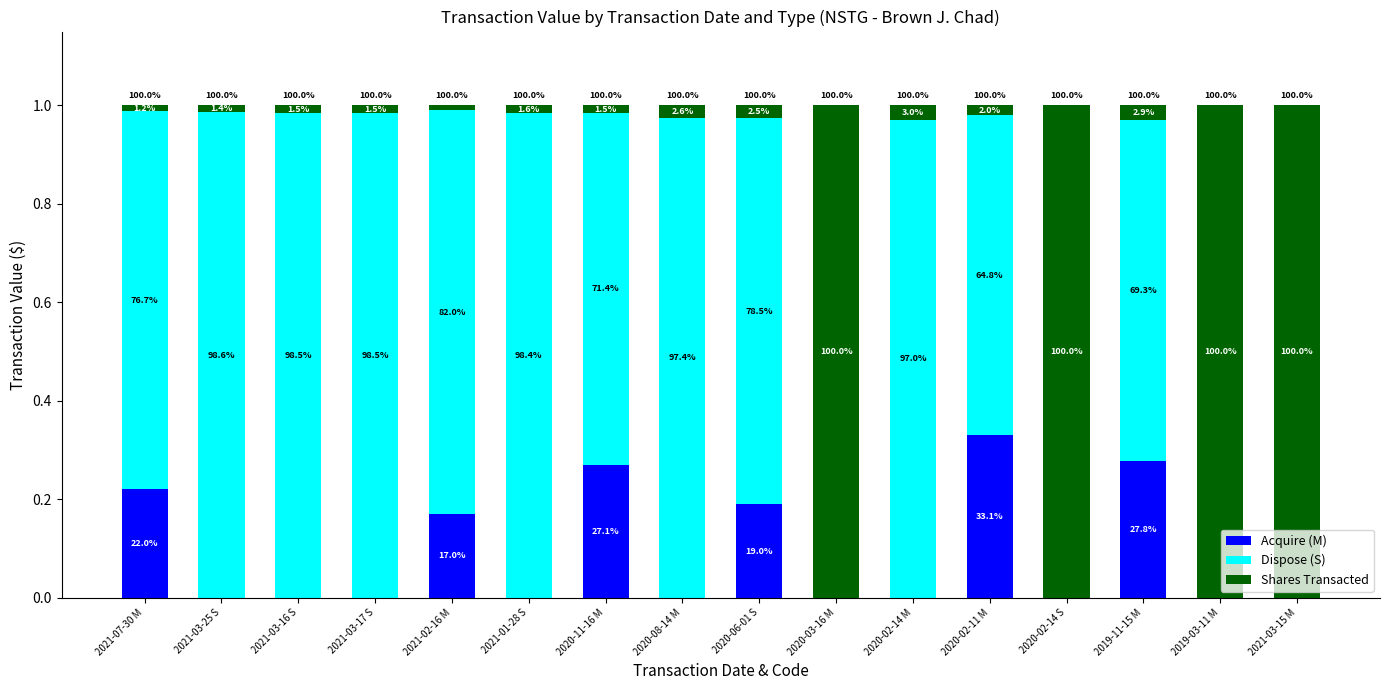

What is the label of the 14th bar from the left?

2019-11-15 M